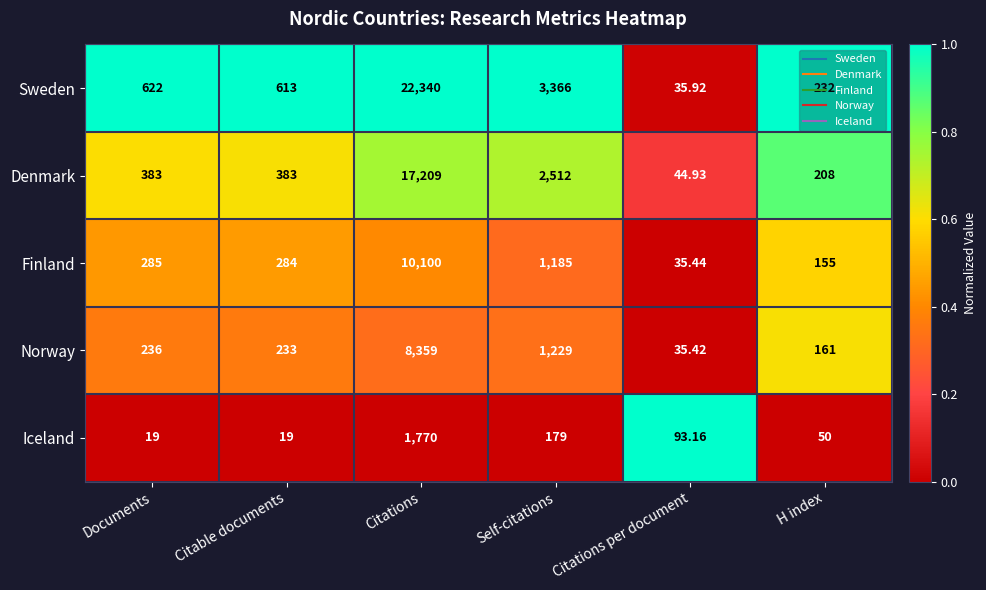

Which series changed the most between Citations and H index?

Sweden